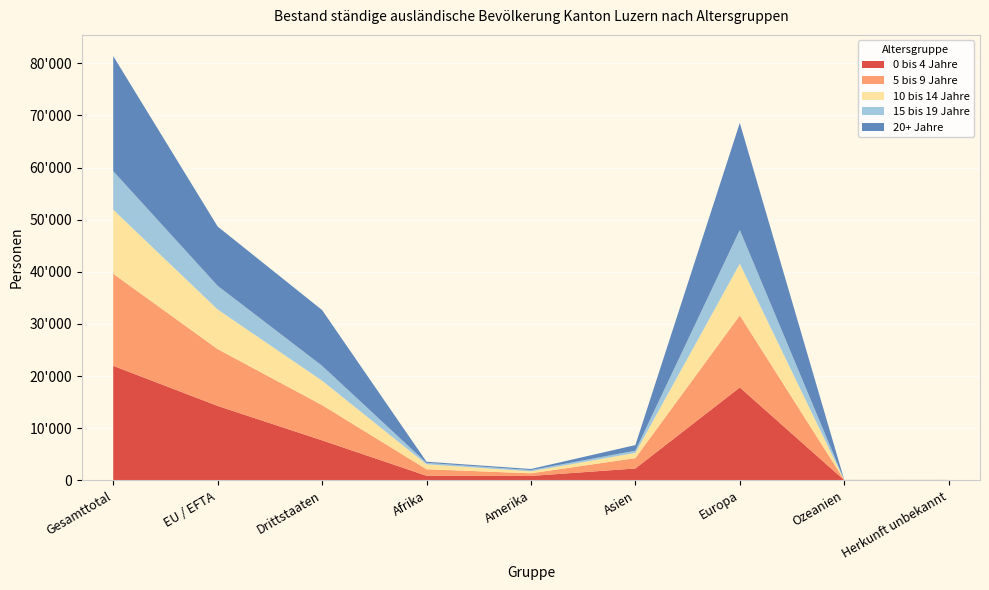

Reading left to right, transcribe all the data shown in this chart.

0 bis 4 Jahre: 21981	14290	7691	900	868	2298	17832	61	22
5 bis 9 Jahre: 17650	10893	6757	1246	506	1986	13814	29	69
10 bis 14 Jahre: 12281	7600	4681	950	381	1003	9915	9	23
15 bis 19 Jahre: 7396	4537	2859	275	235	423	6454	6	3
20+ Jahre: 22056	11367	10689	218	209	1078	20535	9	7